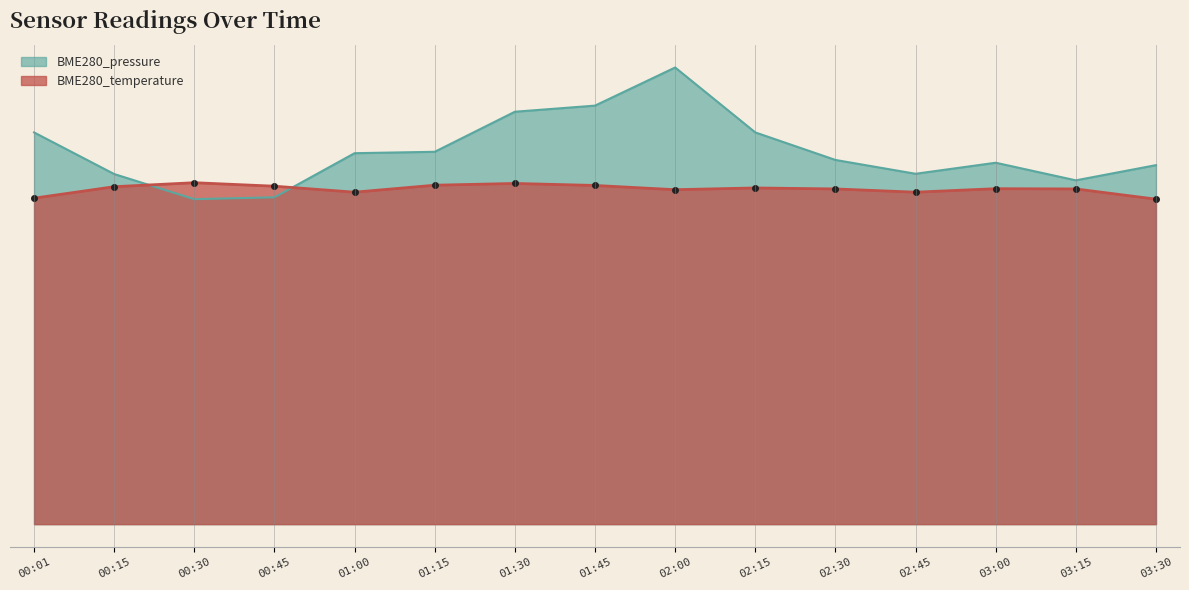

What is the smallest value displayed?

13.0